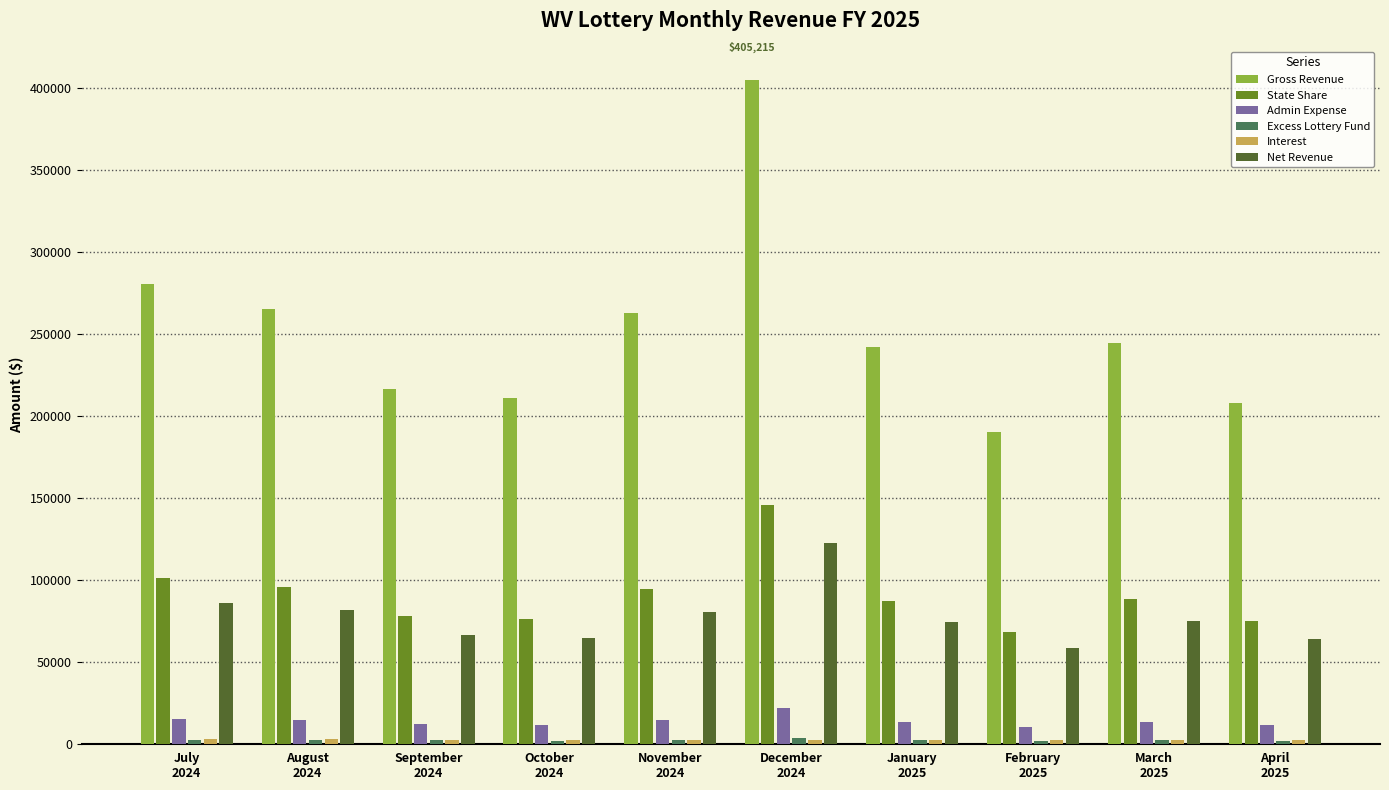

What is the label of the 8th bar from the right?

September
2024